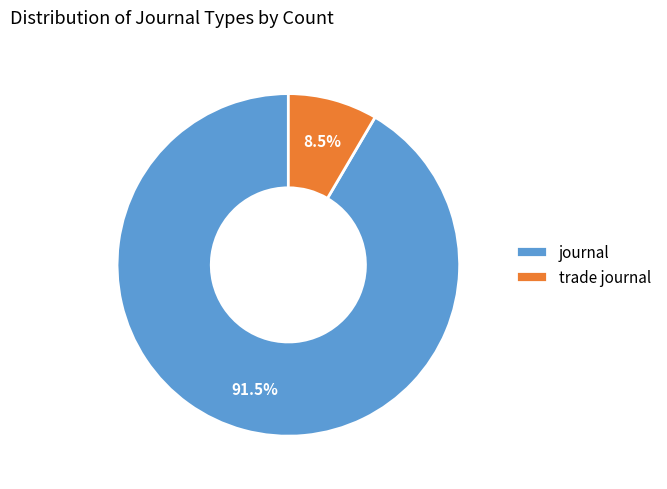

Which category has the biggest portion of the pie?

journal